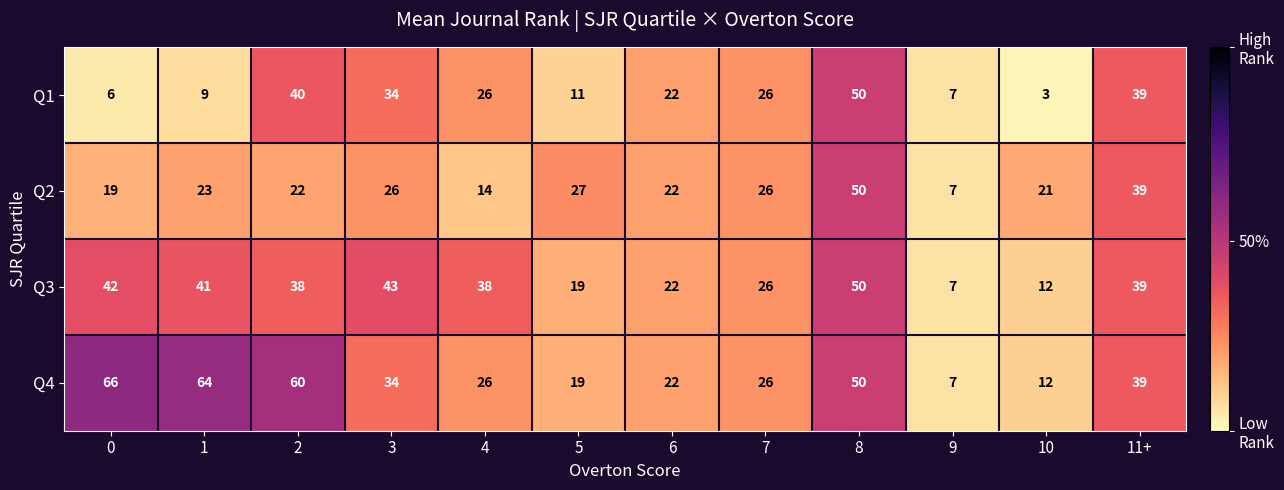

Rank the series by their average value, from lowest to highest.

Q1, Q2, Q3, Q4